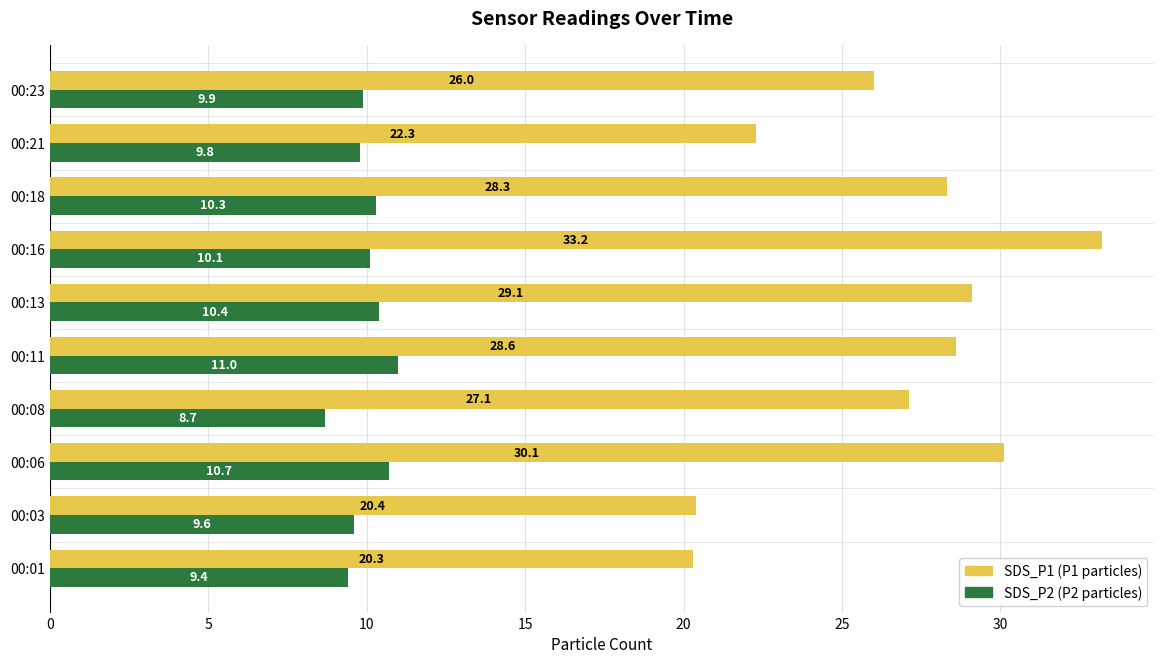

What is the difference between the highest and lowest values at 00:03?

10.8